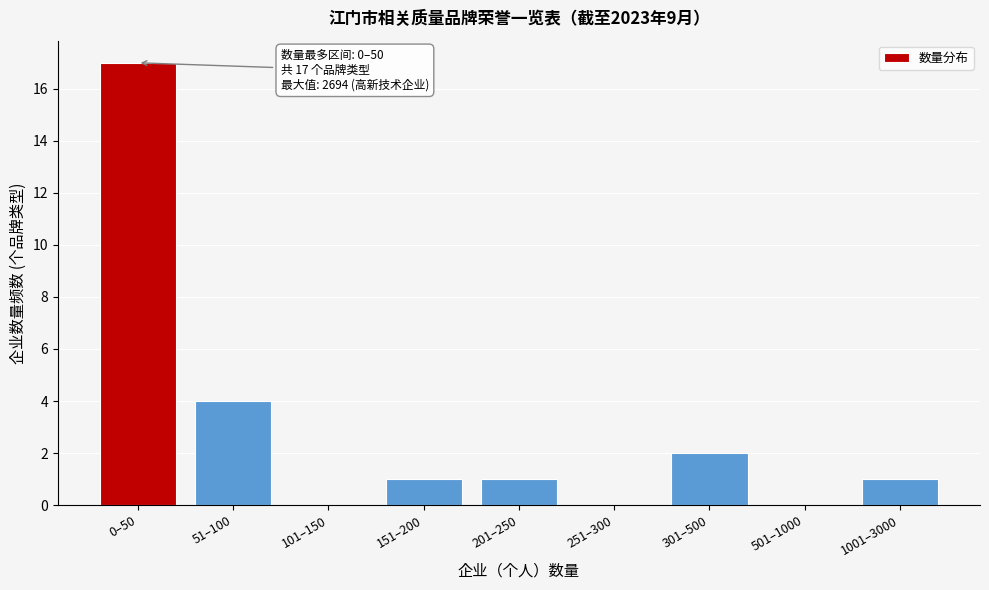

Reading right to left, extract all data points from this chart.

1001–3000=1	501–1000=0	301–500=2	251–300=0	201–250=1	151–200=1	101–150=0	51–100=4	0–50=17